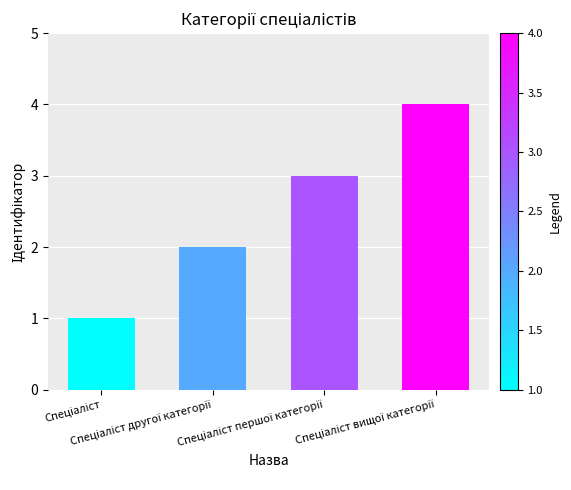

What is the sum of all values?

10